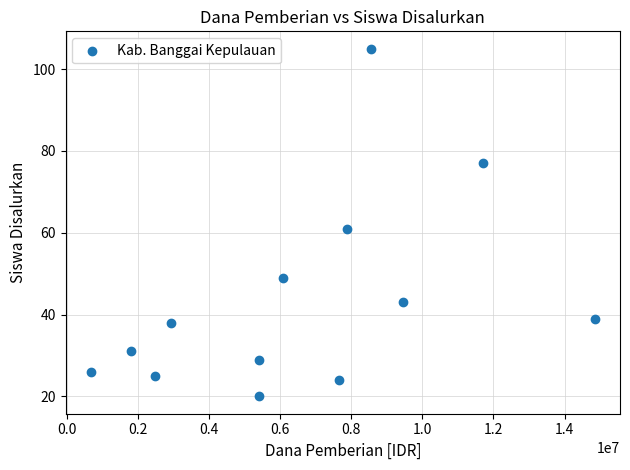

What Y value in the scatter plot is closest to 62?

61